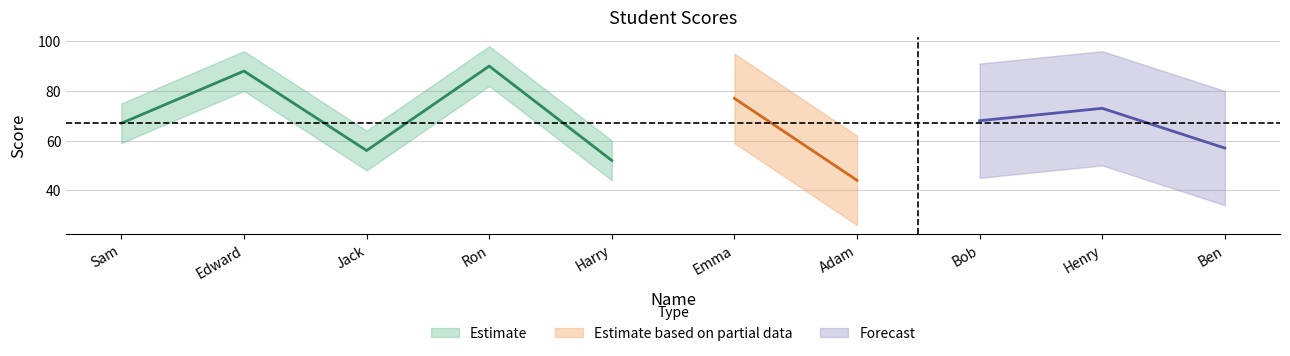

Where is the first local maximum?

Edward